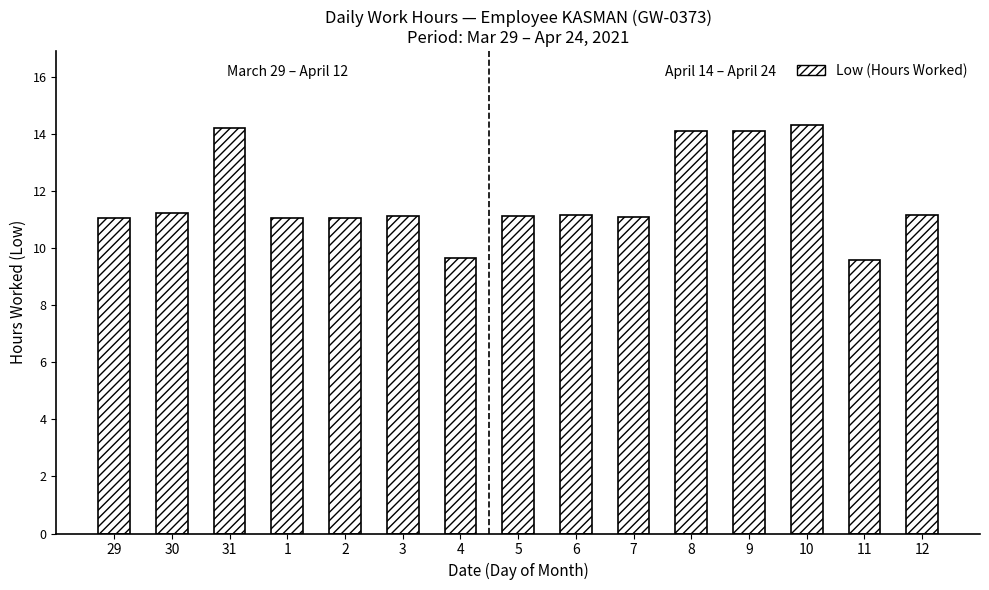

What is the average value?

11.7